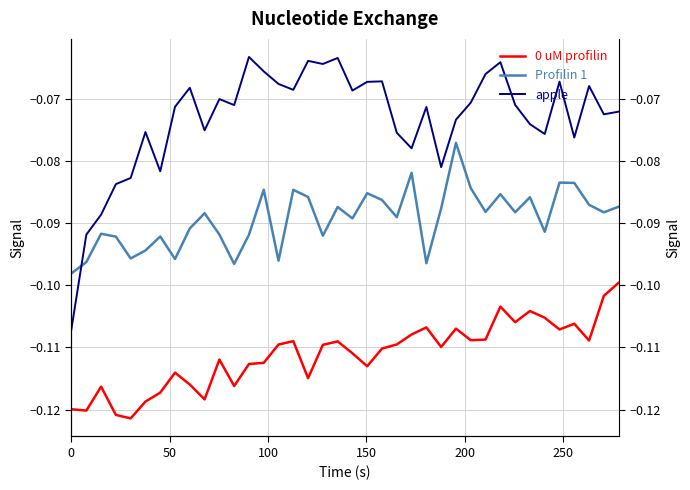

What is the value of the apple point at the 12th from the left?

-0.1